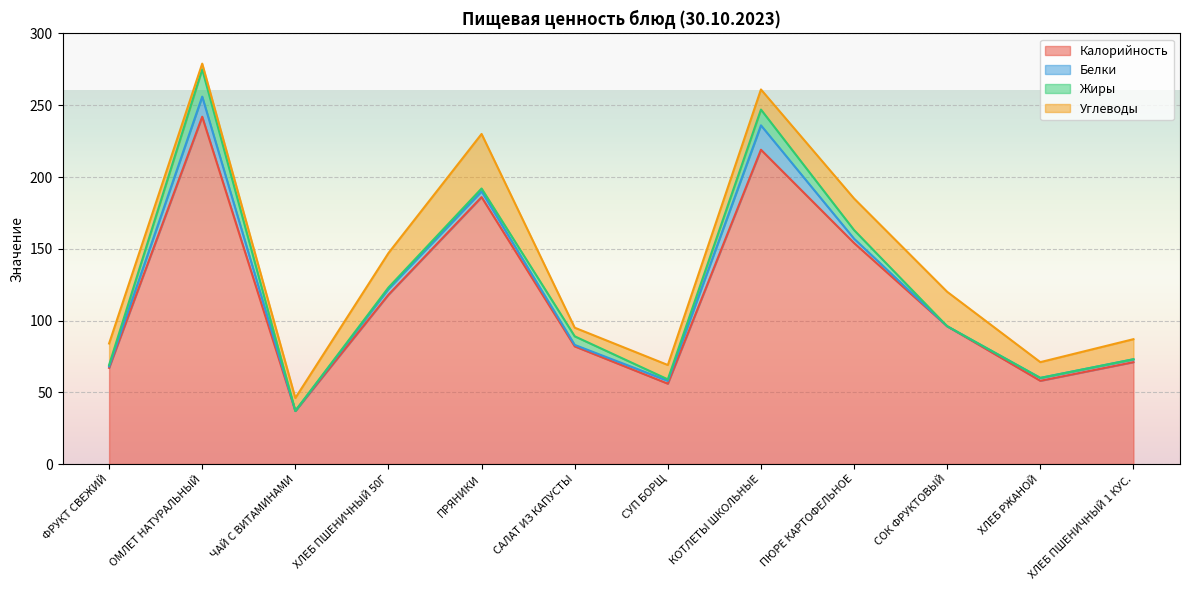

What is the label of the 10th point from the left?

СОК ФРУКТОВЫЙ